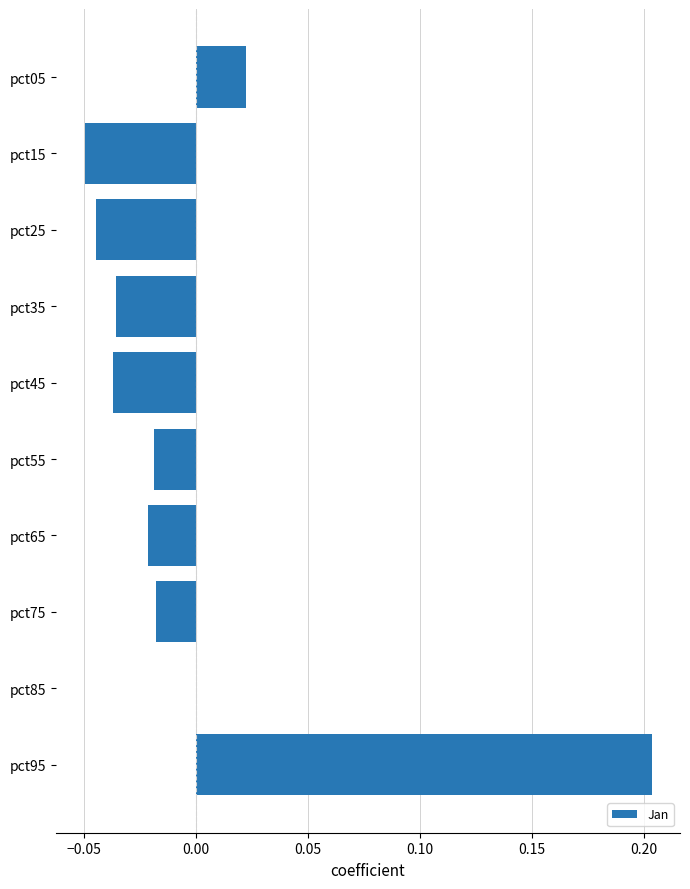

Which label corresponds to the largest value in the chart?

pct95